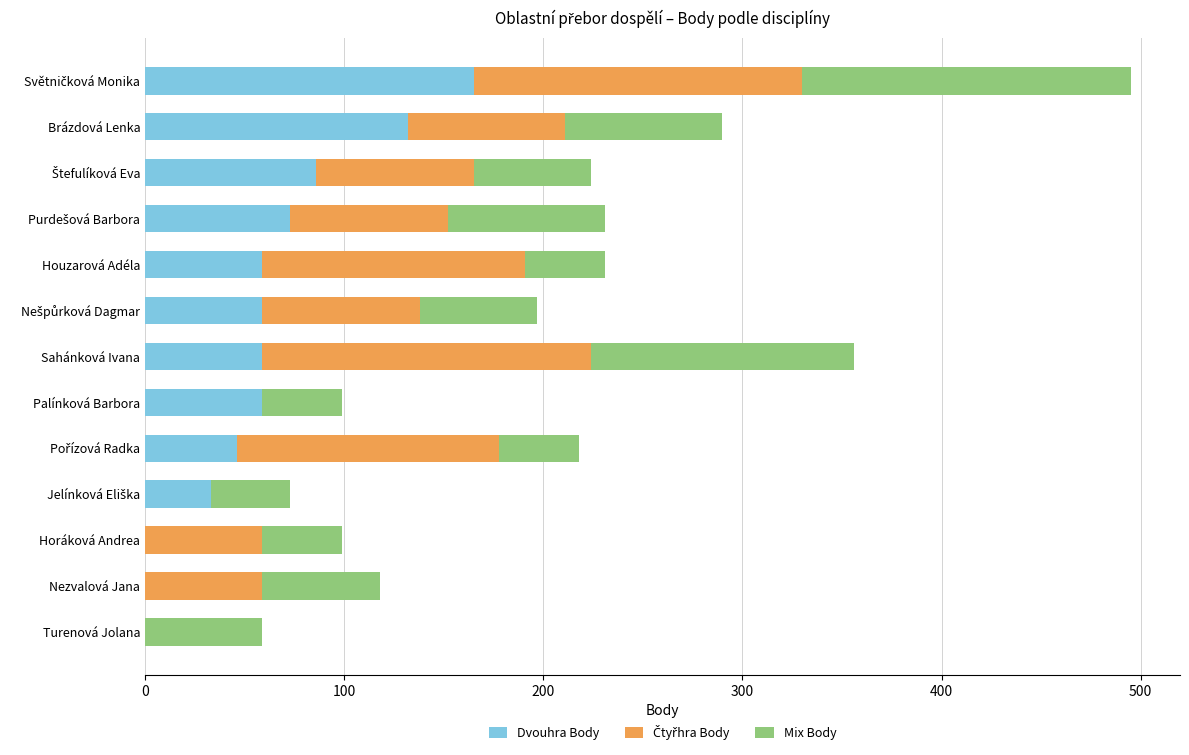

What is the total value across all series at Sahánková Ivana?

356